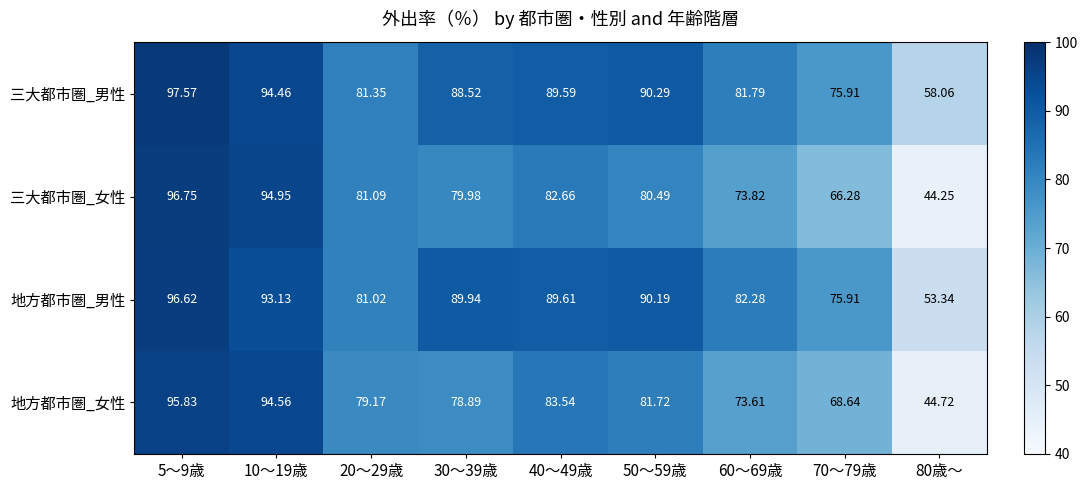

Which series has the largest total across all categories?

三大都市圏_男性